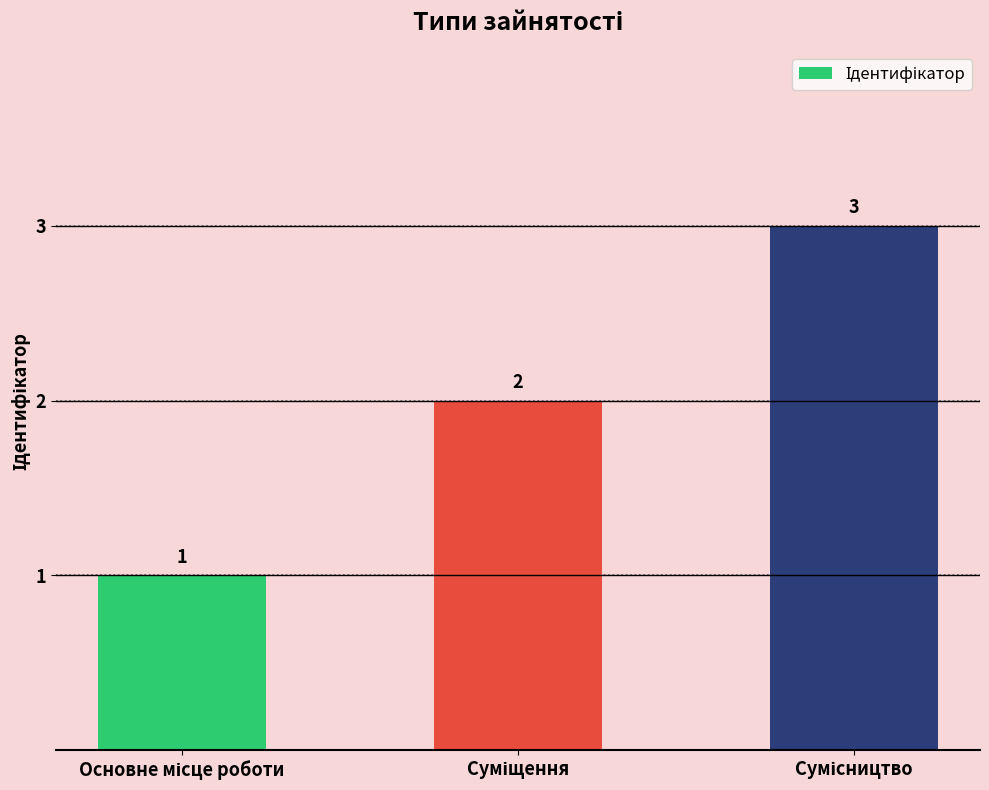

What is the greatest value displayed?

3